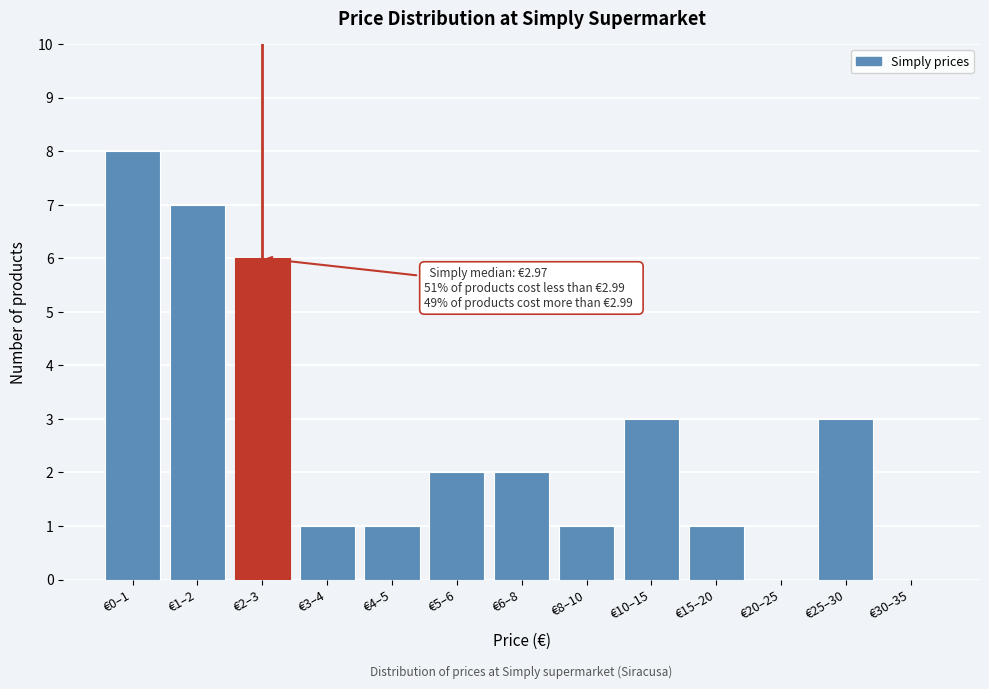

Reading left to right, what are all the values shown in this chart?

€0–1=8	€1–2=7	€2–3=6	€3–4=1	€4–5=1	€5–6=2	€6–8=2	€8–10=1	€10–15=3	€15–20=1	€20–25=0	€25–30=3	€30–35=0